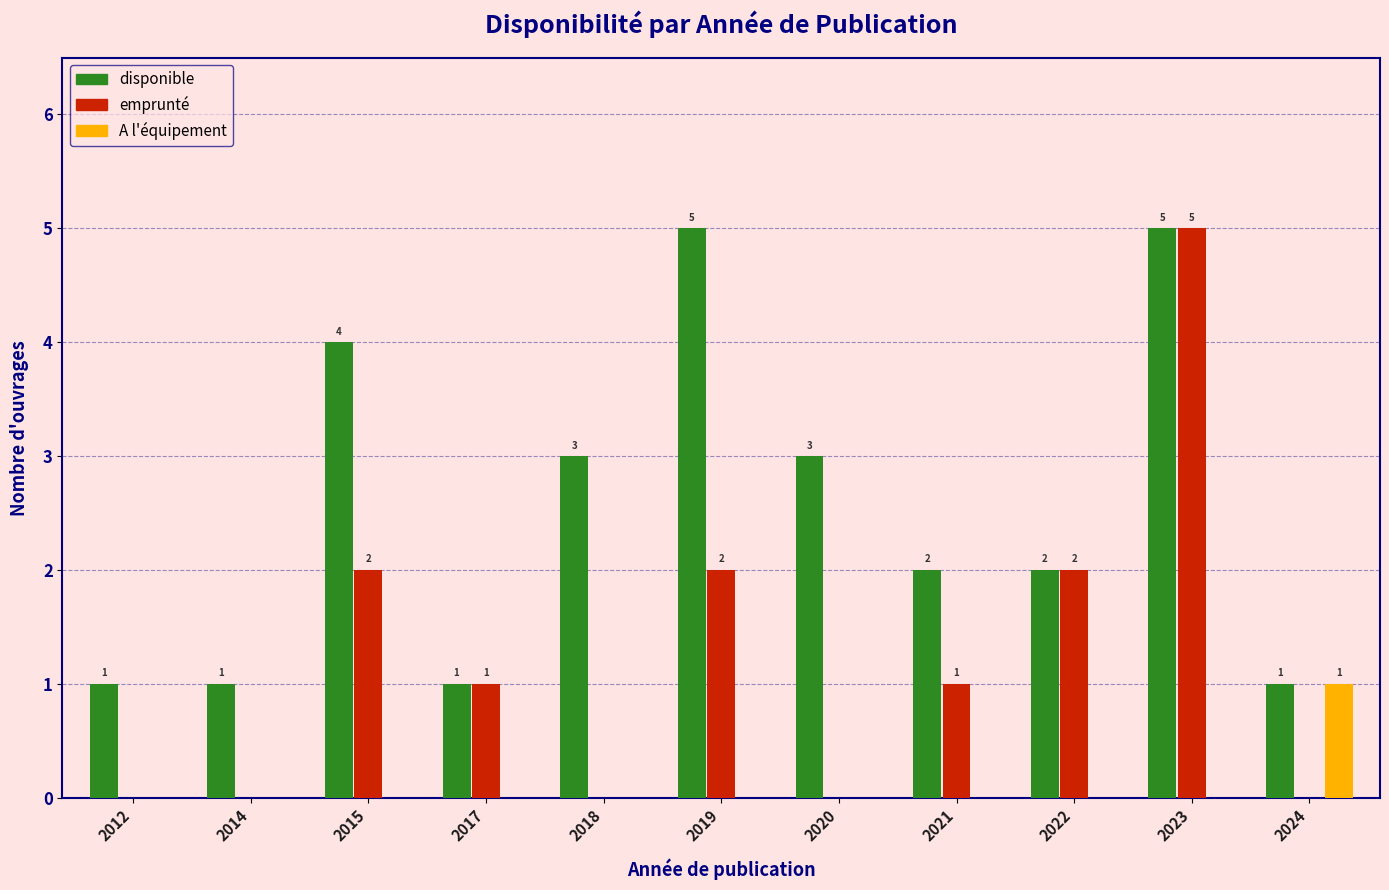

What is the maximum value for emprunté?

5